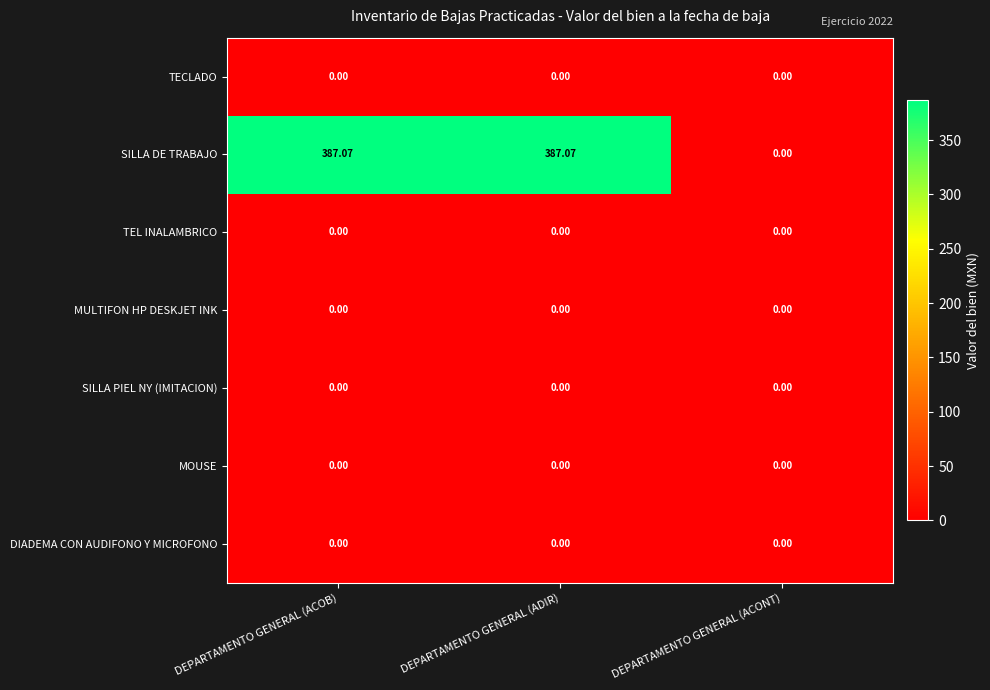

Which series has the largest range (max minus min)?

SILLA DE TRABAJO